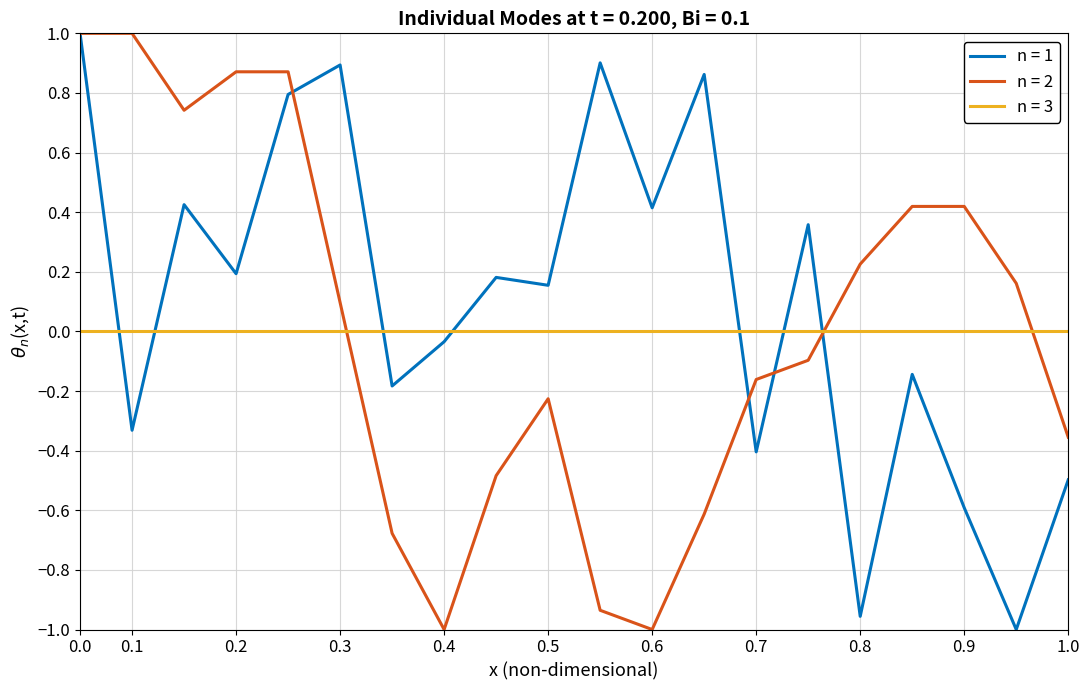

How many lines are shown in the chart?

3